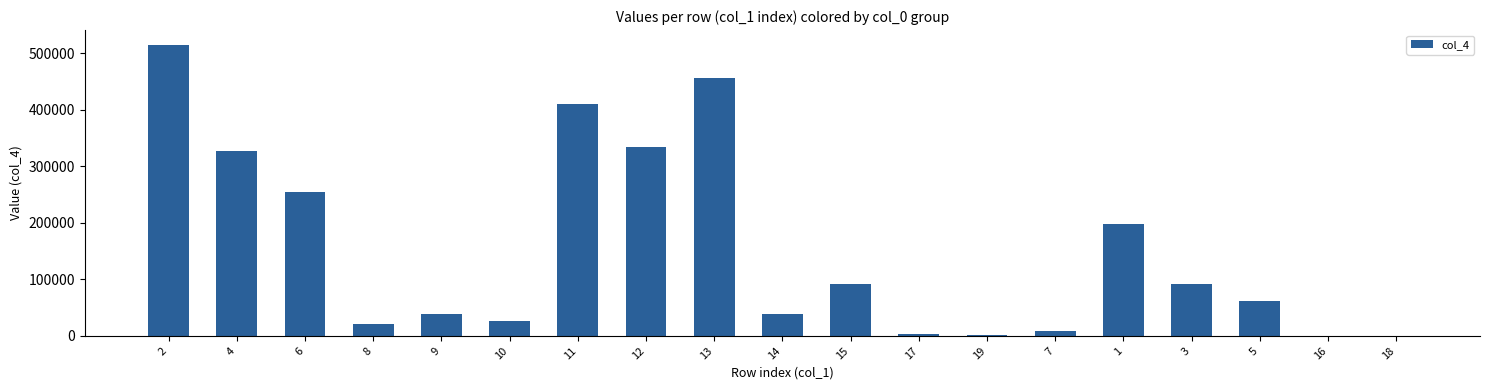

What is the change in value from 2 to 10?

-489771.7